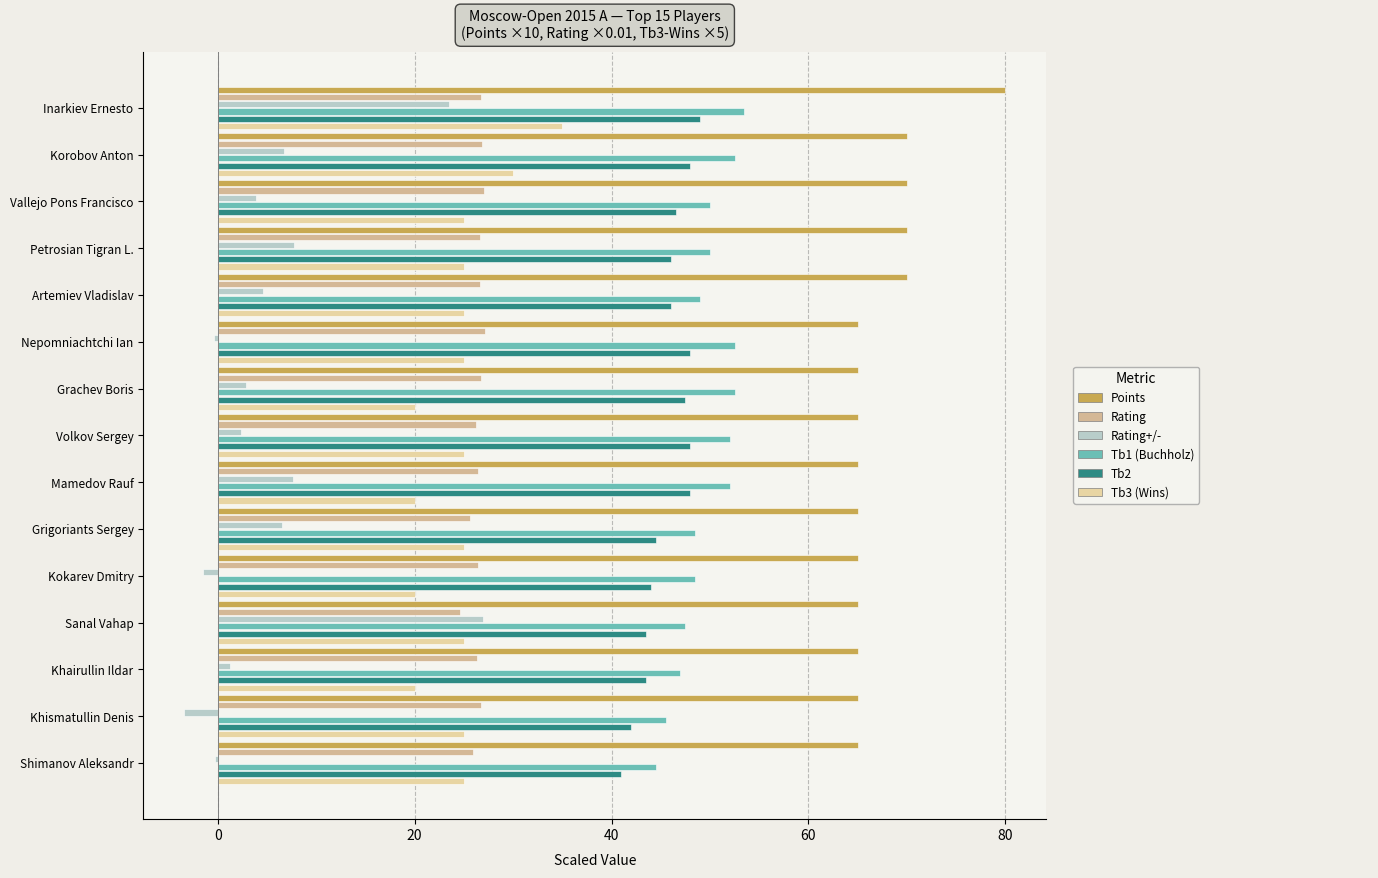

Count the number of data series in this chart.

6